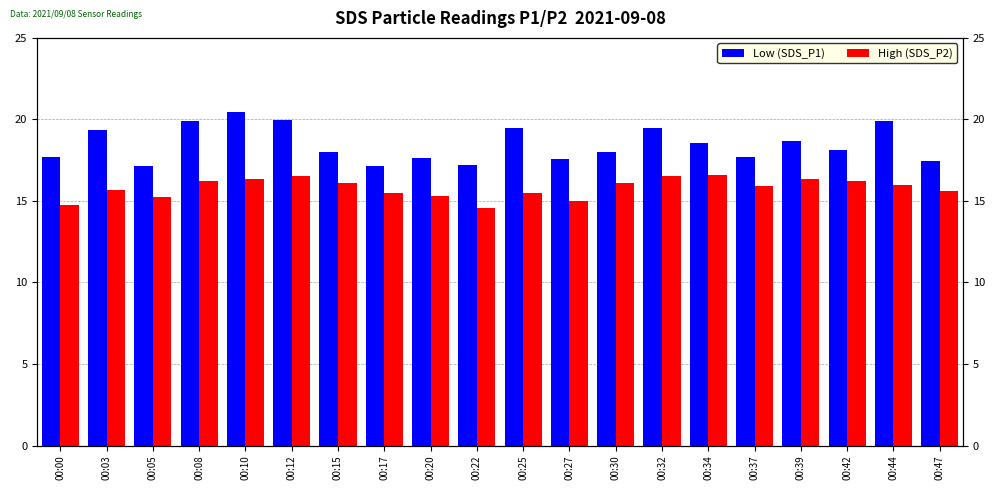

Reading left to right, list all the values displayed in this chart.

Low (SDS_P1): 00:00=17.7	00:03=19.3	00:05=17.1	00:08=19.9	00:10=20.5	00:12=20.0	00:15=18.0	00:17=17.2	00:20=17.6	00:22=17.2	00:25=19.4	00:27=17.6	00:30=18.0	00:32=19.5	00:34=18.6	00:37=17.7	00:39=18.7	00:42=18.1	00:44=19.9	00:47=17.4
High (SDS_P2): 00:00=14.8	00:03=15.7	00:05=15.3	00:08=16.2	00:10=16.4	00:12=16.5	00:15=16.1	00:17=15.5	00:20=15.3	00:22=14.6	00:25=15.5	00:27=15.0	00:30=16.1	00:32=16.5	00:34=16.6	00:37=15.9	00:39=16.4	00:42=16.2	00:44=15.9	00:47=15.6